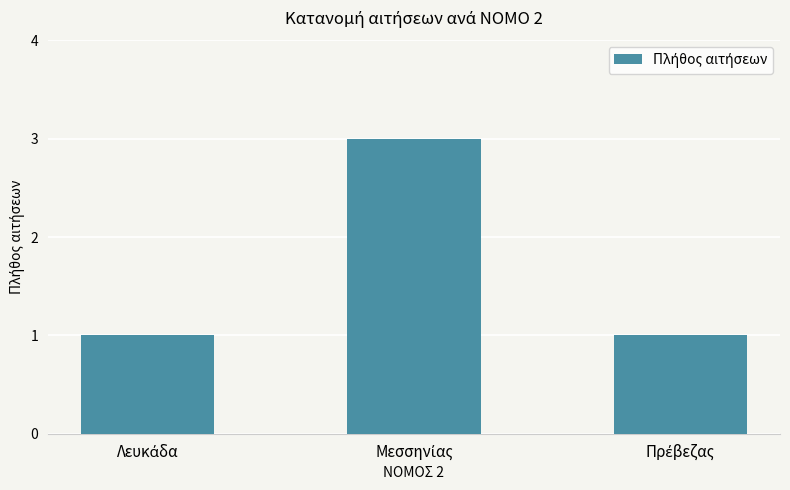

What is the smallest value displayed?

1